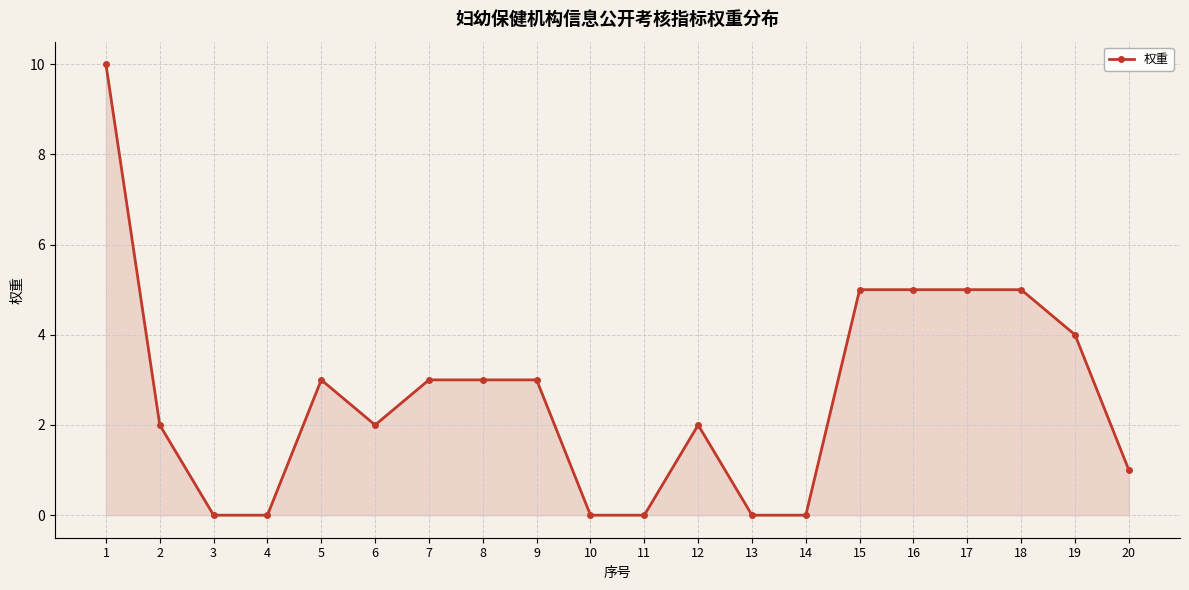

What is the value of the 2nd point from the left?

2